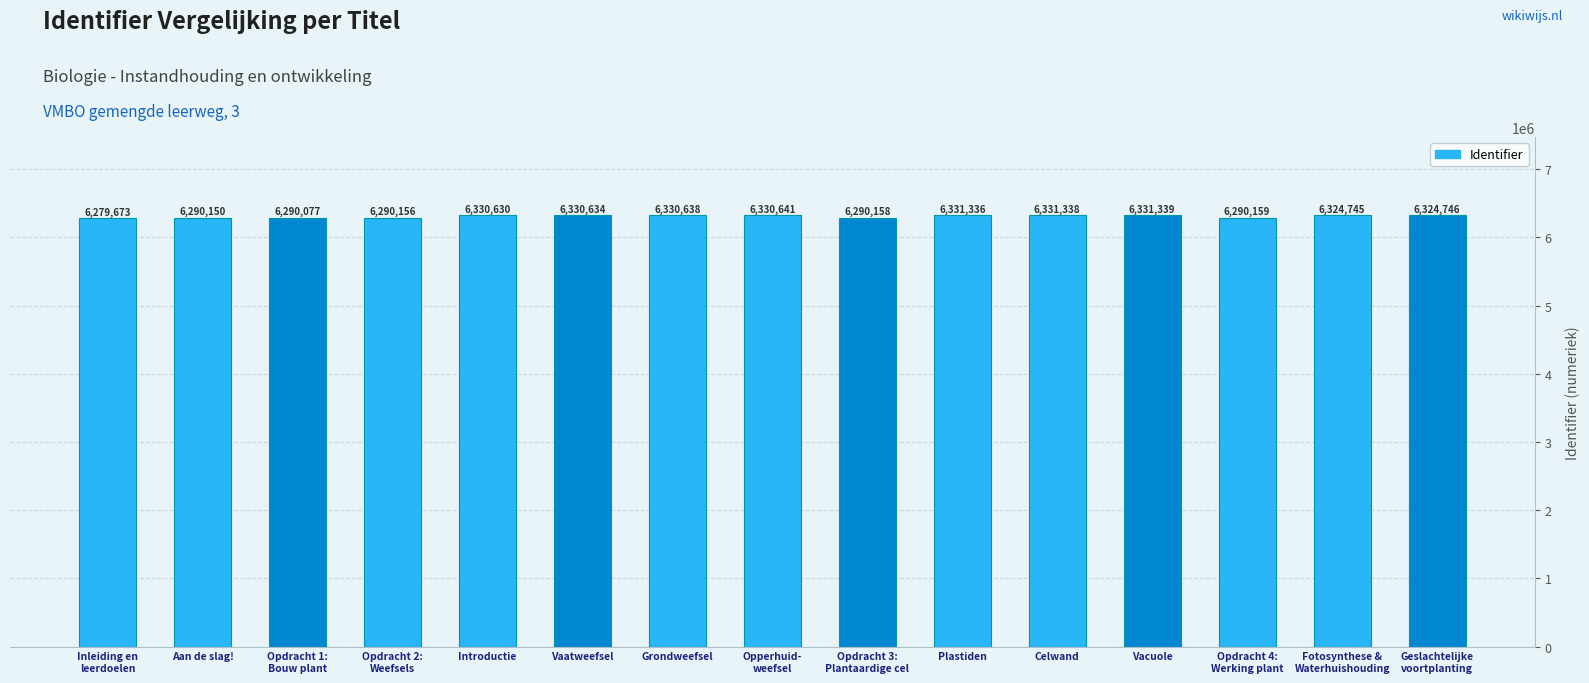

Rank the categories by value from highest to lowest.

Vacuole, Celwand, Plastiden, Opperhuid-
weefsel, Grondweefsel, Vaatweefsel, Introductie, Geslachtelijke
voortplanting, Fotosynthese &
Waterhuishouding, Opdracht 4:
Werking plant, Opdracht 3:
Plantaardige cel, Opdracht 2:
Weefsels, Aan de slag!, Opdracht 1:
Bouw plant, Inleiding en
leerdoelen